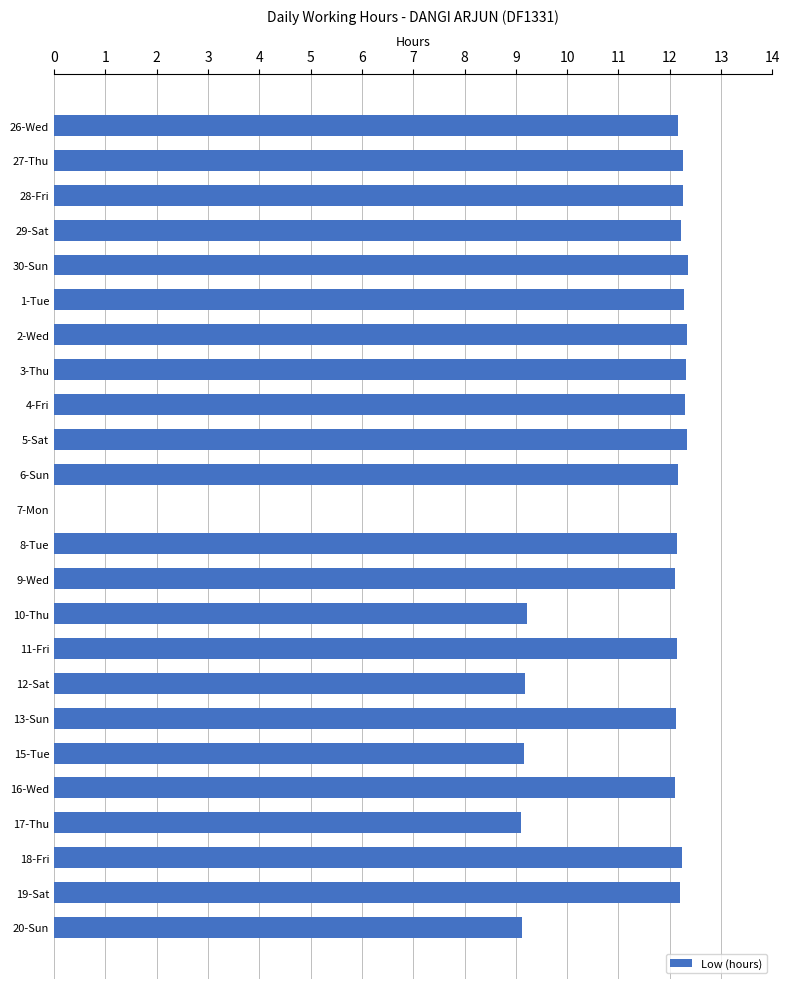

Which has a higher value, 15-Tue or 28-Fri?

28-Fri